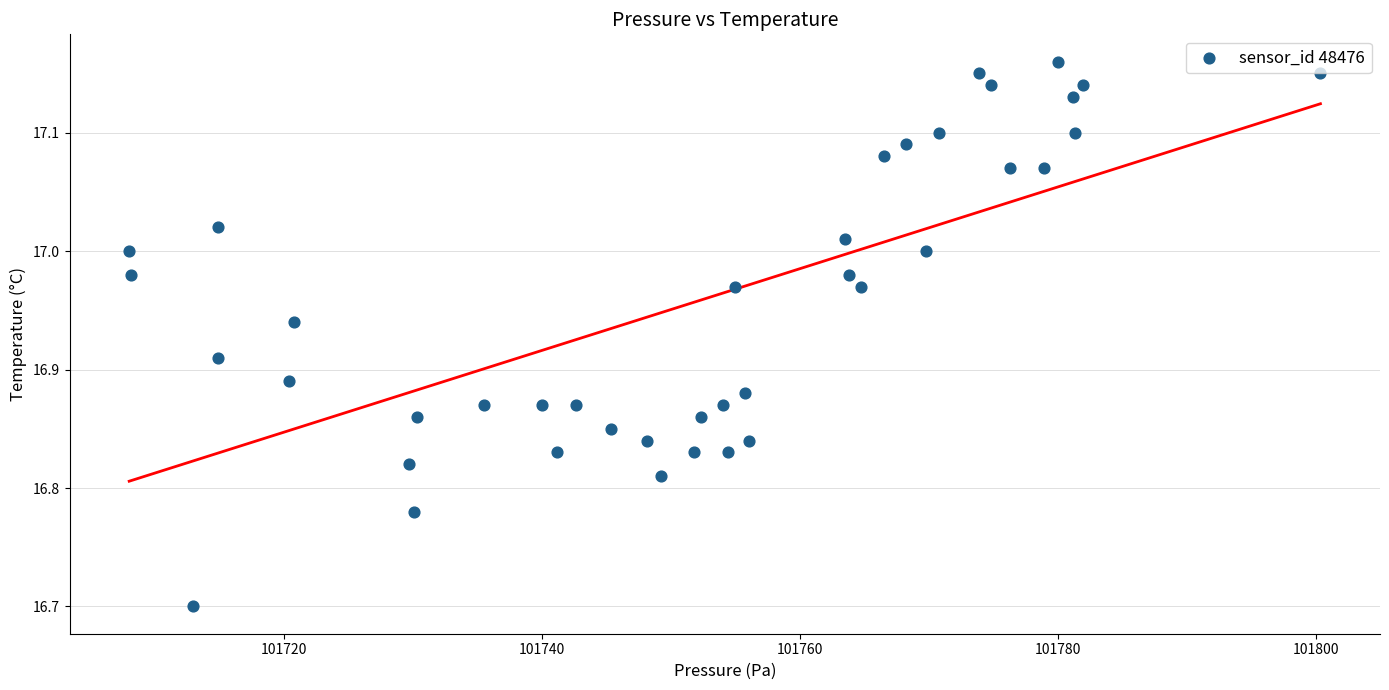

What Y value in the scatter plot is closest to 16?

16.7